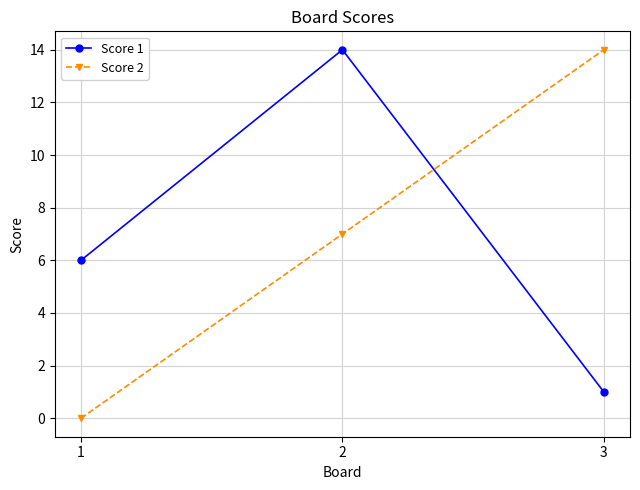

Is the value of Score 1 at 1 greater than the value of Score 2 at 1?

Yes